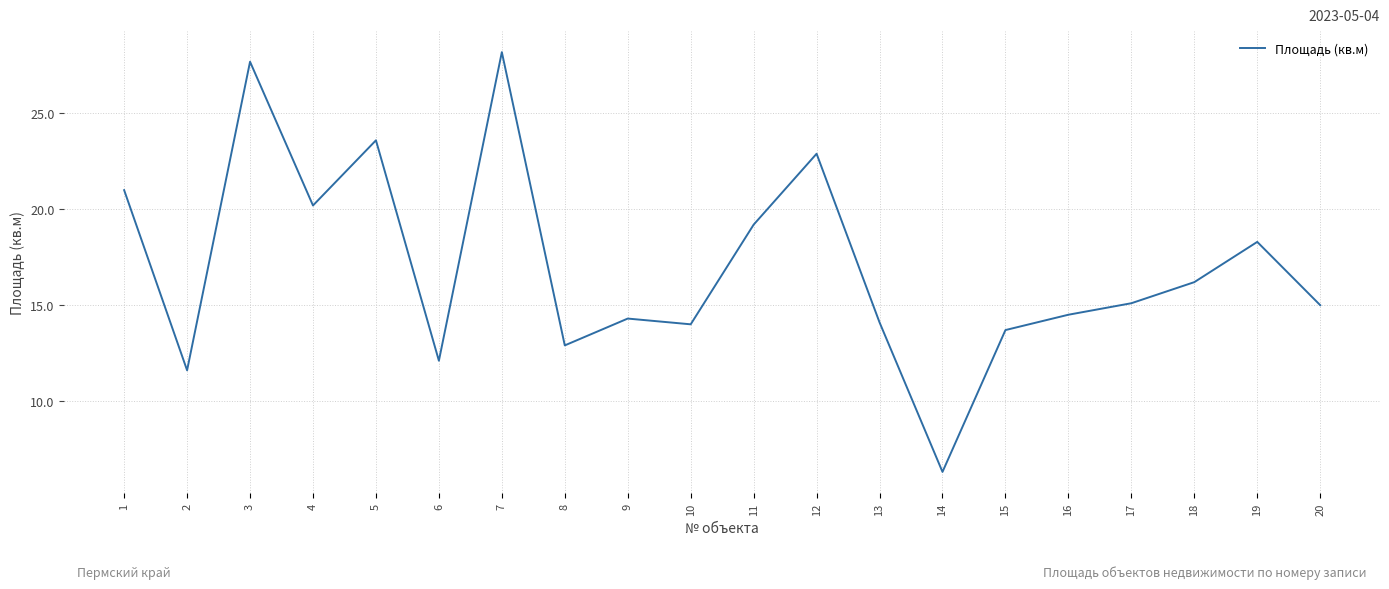

Read the value at 10.

14.0